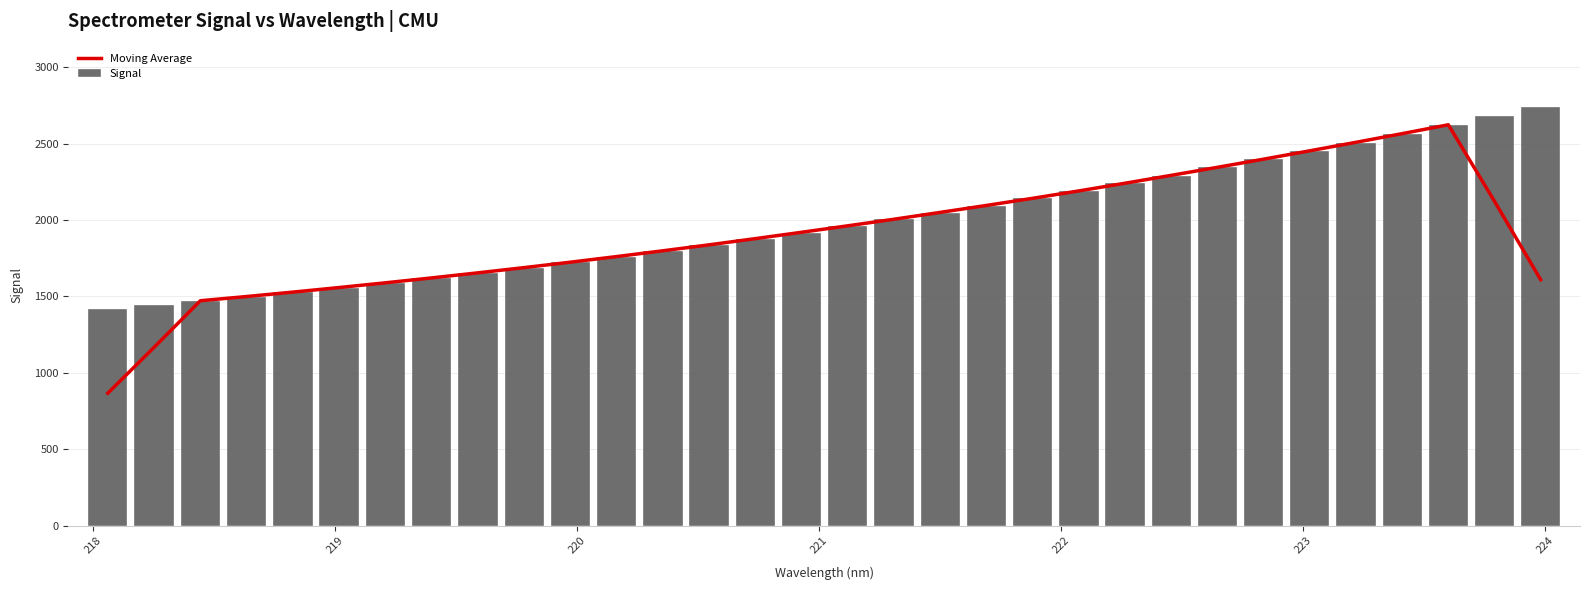

What is the maximum value for Signal?

2743.0